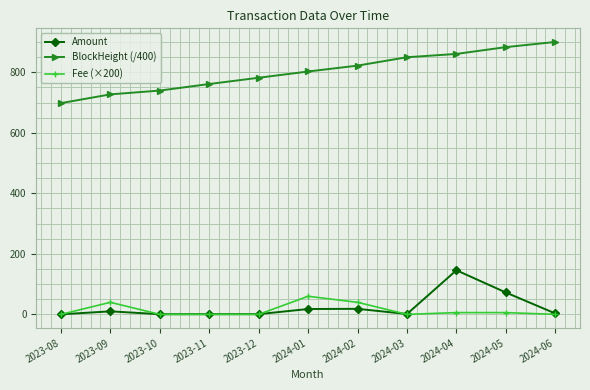

What is the total value across all series at 2023-10?

740.5